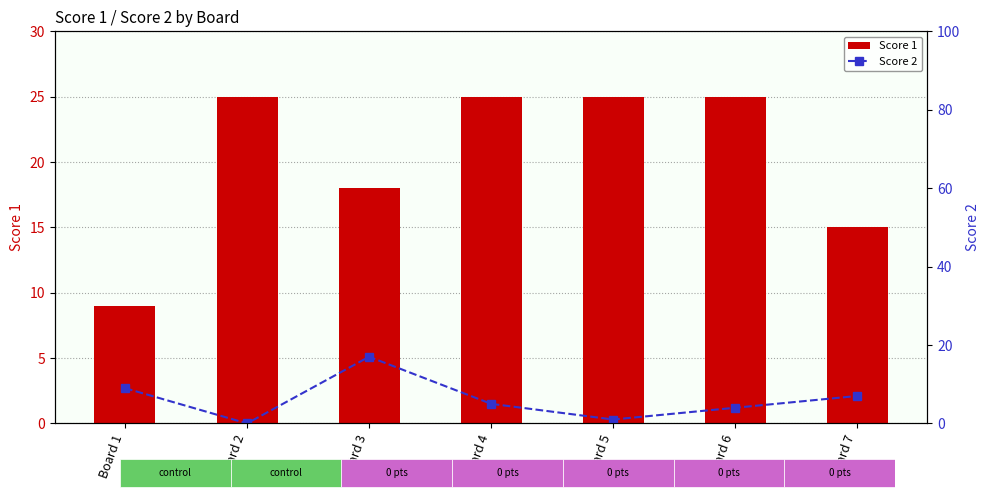

Which category has the highest value across all series?

Board 2